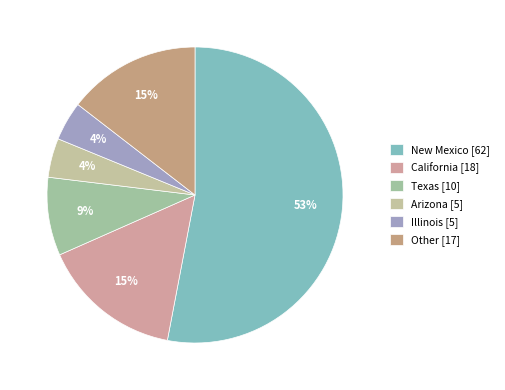

How many slices are in this pie chart?

6